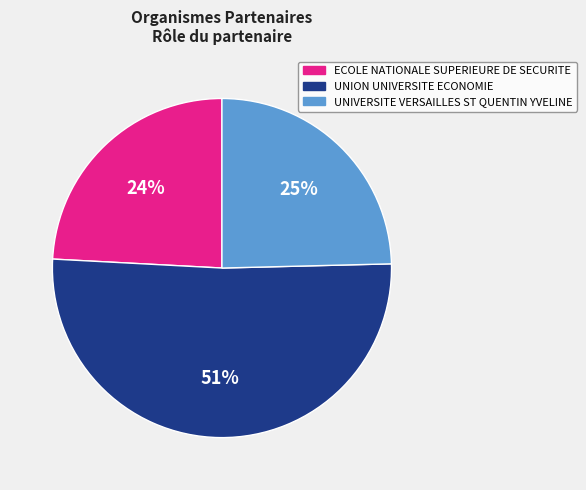

To the nearest percent, what is the average slice percentage?

33%